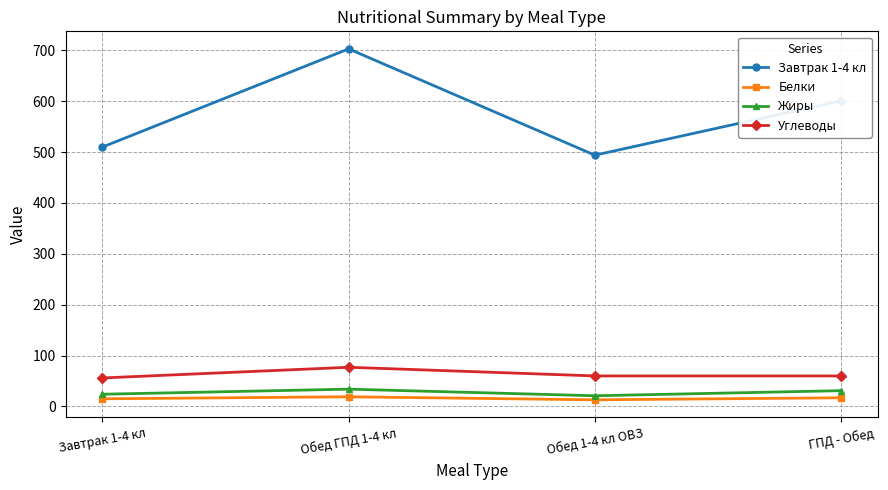

How many Углеводы values are between 60 and 77?

3